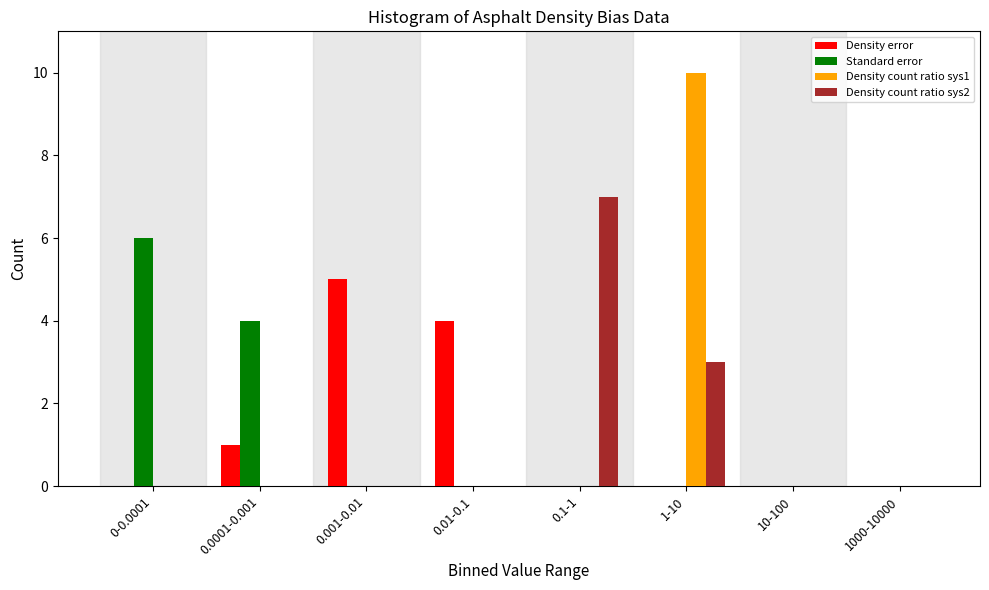

Which category has the highest value in the Density count ratio sys2 series?

0.1-1